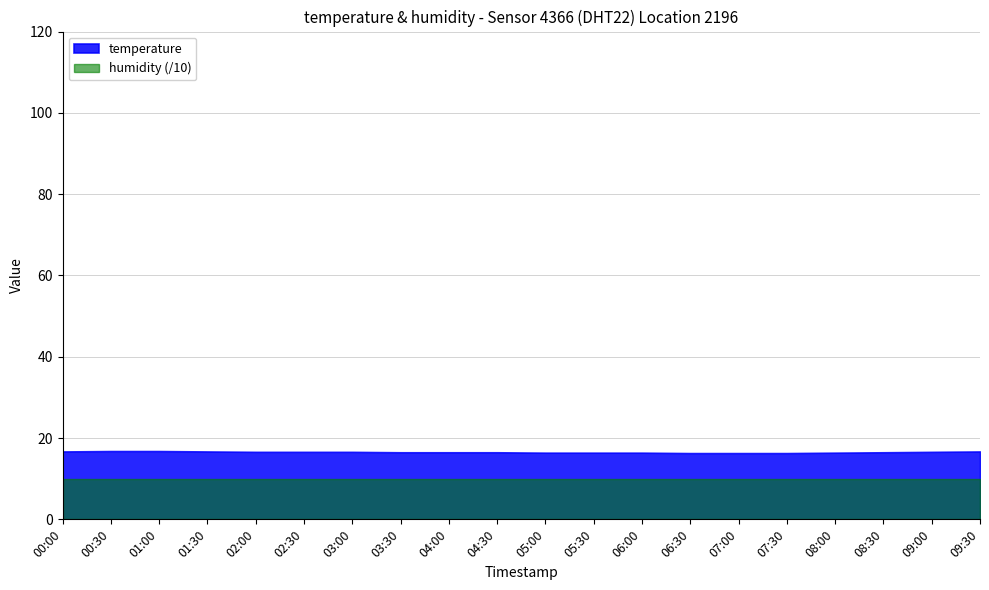

What position from the left is 00:30?

2